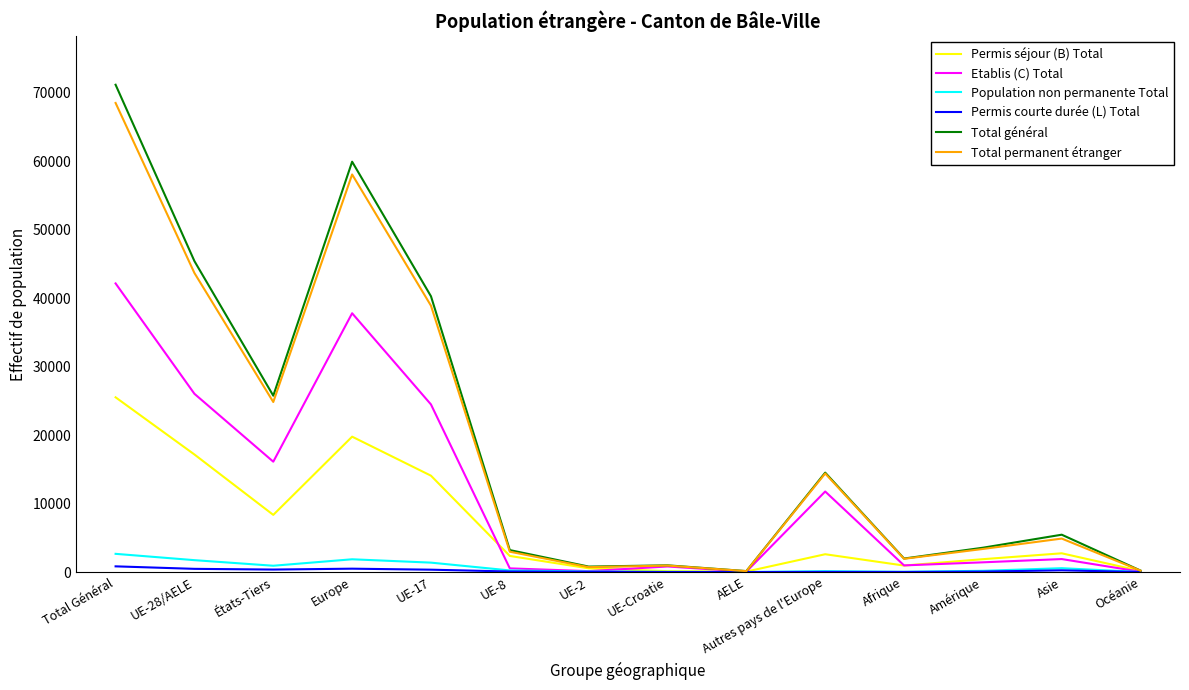

True or false: Permis courte durée (L) Total has more than 0 points higher than both neighbors.

True